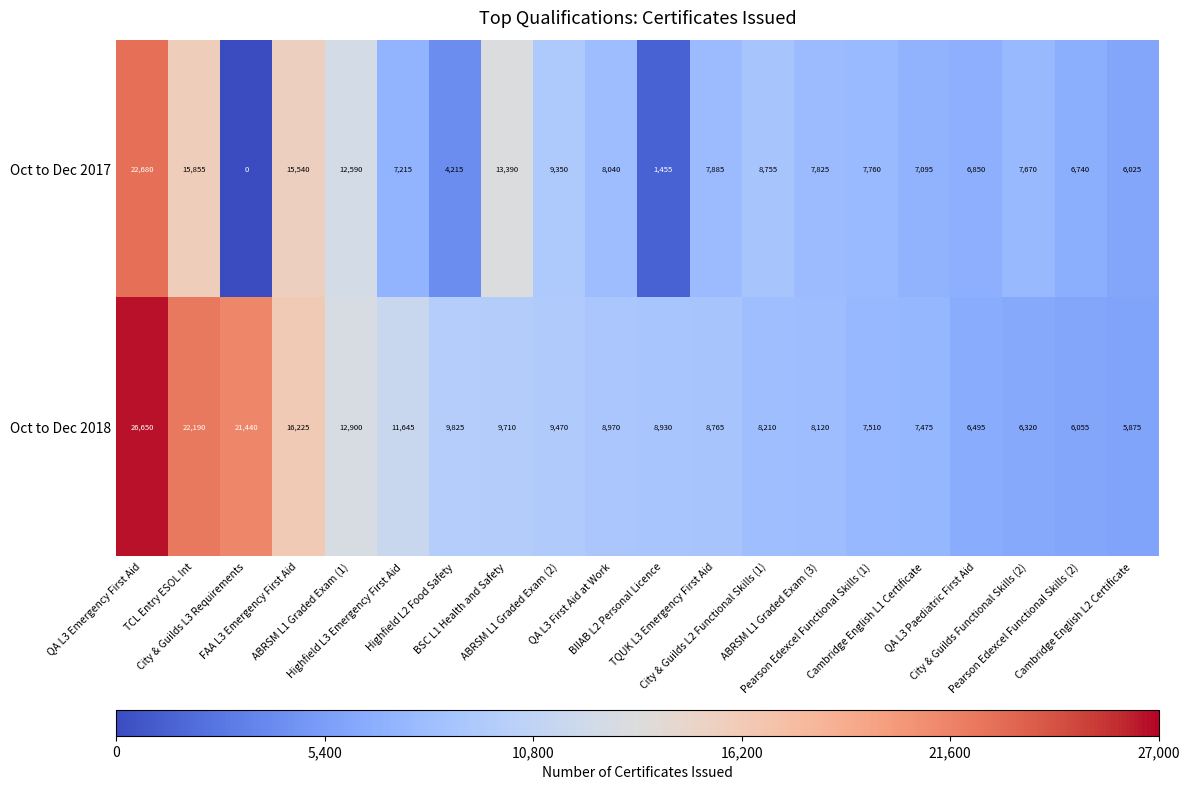

Which series has the largest range (max minus min)?

Oct to Dec 2017